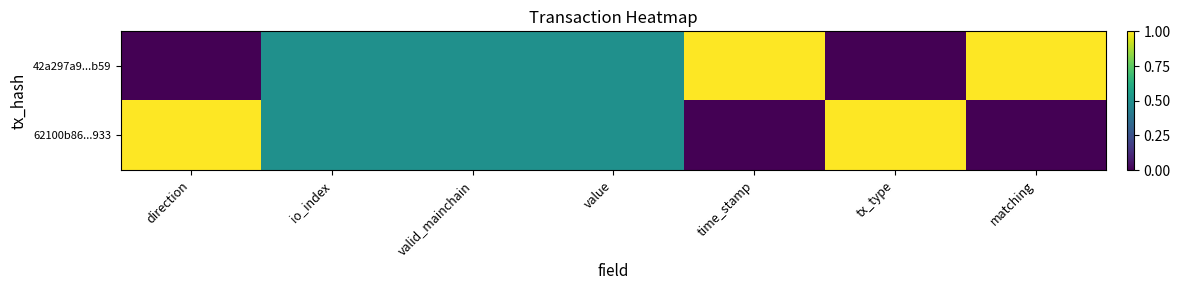

Reading left to right, what are all the values shown in this chart?

42a297a9...b59: direction=0.0	io_index=0.5	valid_mainchain=0.5	value=0.5	time_stamp=1.0	tx_type=0.0	matching=1.0
62100b86...933: direction=1.0	io_index=0.5	valid_mainchain=0.5	value=0.5	time_stamp=0.0	tx_type=1.0	matching=0.0